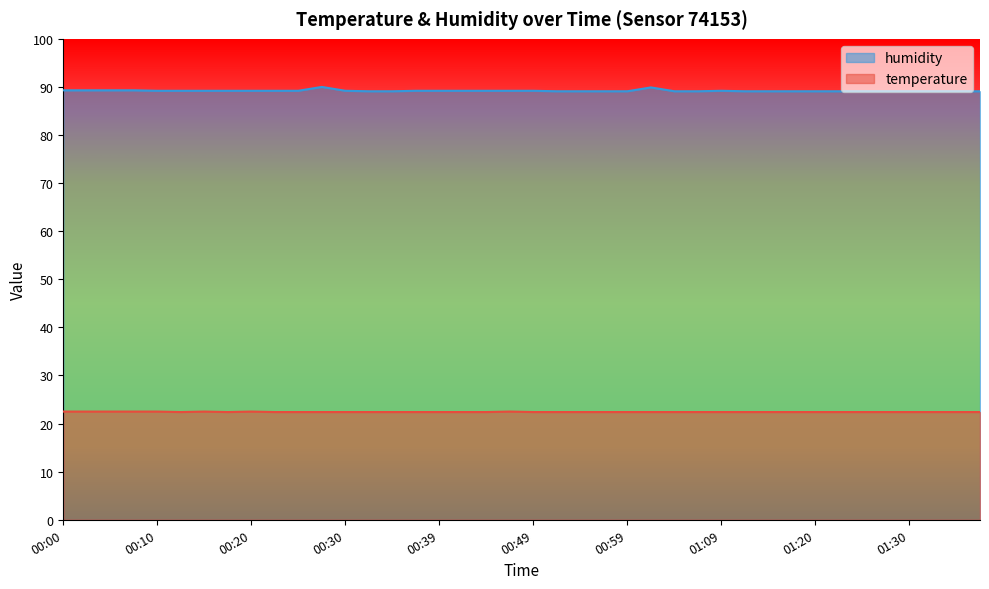

Does the chart display data point markers on the line(s)?

No